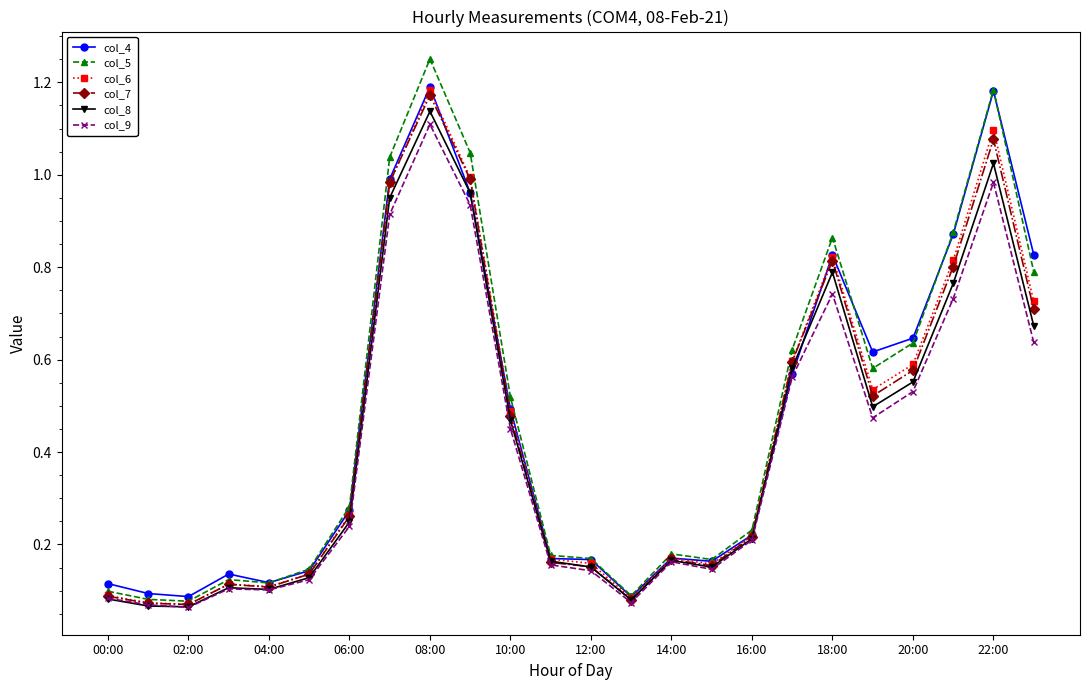

At how many categories does at least one series exceed 0?

24